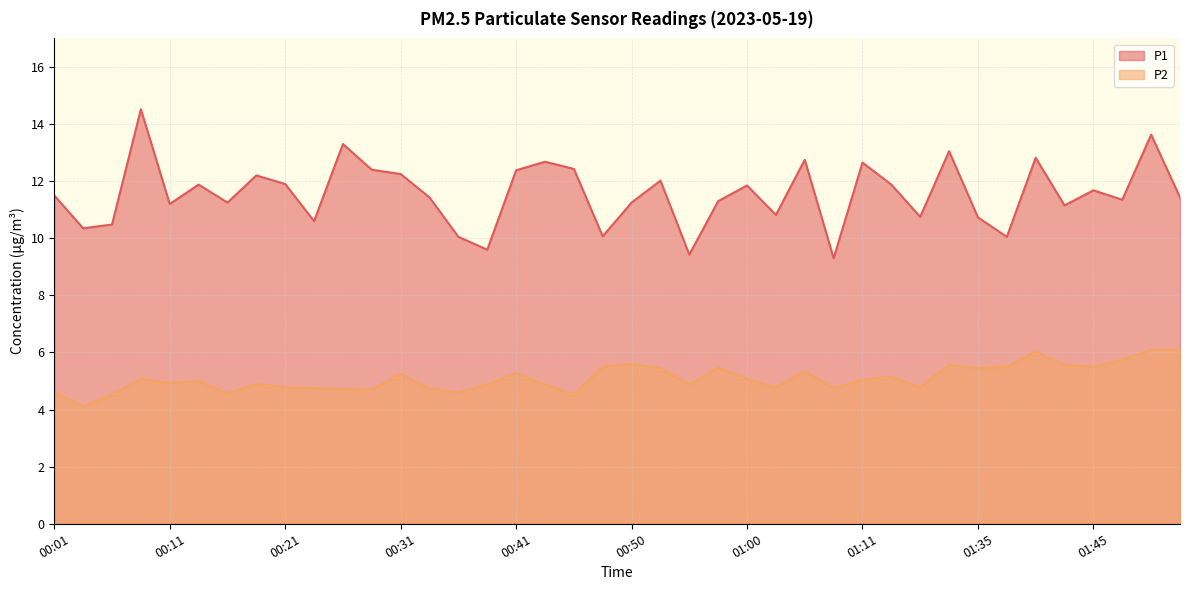

Reading right to left, transcribe all the data shown in this chart.

P1: 11.4	13.6	11.3	11.7	11.2	12.8	10.1	10.7	13.1	10.8	11.9	12.7	9.3	12.8	10.8	11.8	11.3	9.4	12.0	11.2	10.1	12.4	12.7	12.4	9.6	10.1	11.4	12.2	12.4	13.3	10.6	11.9	12.2	11.2	11.9	11.2	14.5	10.5	10.3	11.5
P2: 6.1	6.1	5.8	5.5	5.6	6.0	5.5	5.5	5.6	4.8	5.2	5.0	4.8	5.3	4.8	5.1	5.5	4.9	5.5	5.6	5.5	4.5	4.9	5.3	4.9	4.6	4.8	5.2	4.7	4.7	4.8	4.8	4.9	4.6	5.0	4.9	5.1	4.5	4.1	4.6